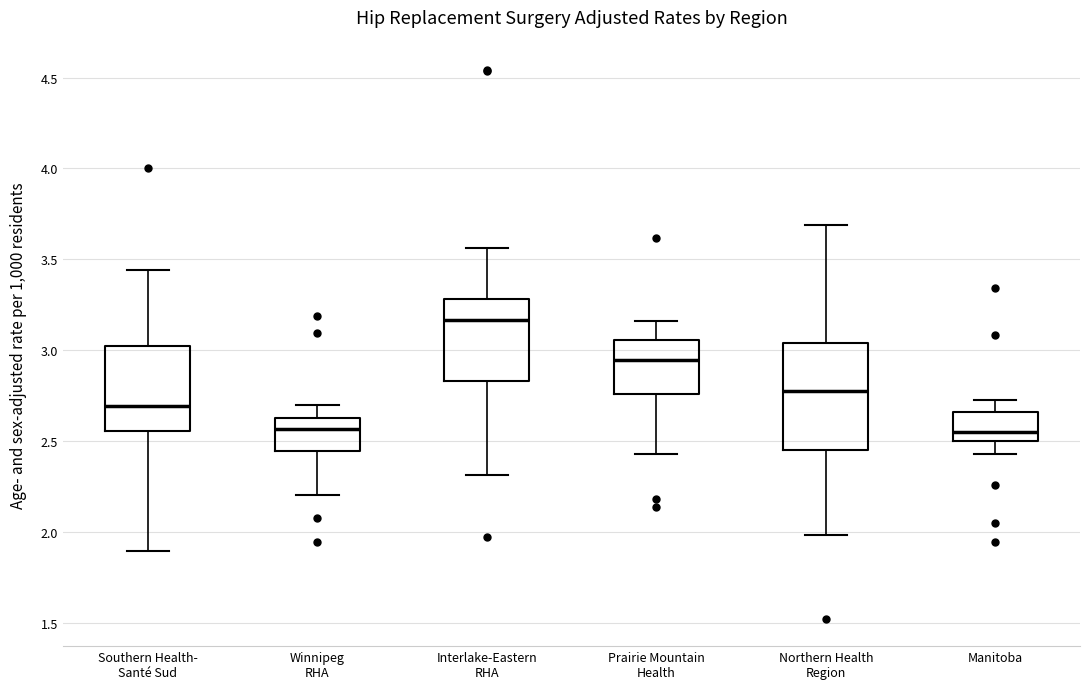

Where does the median line of the box for Northern Health Region sit on the y-axis? The values are not printed on the chart, so give them approximately, as read against the axis.

2.75